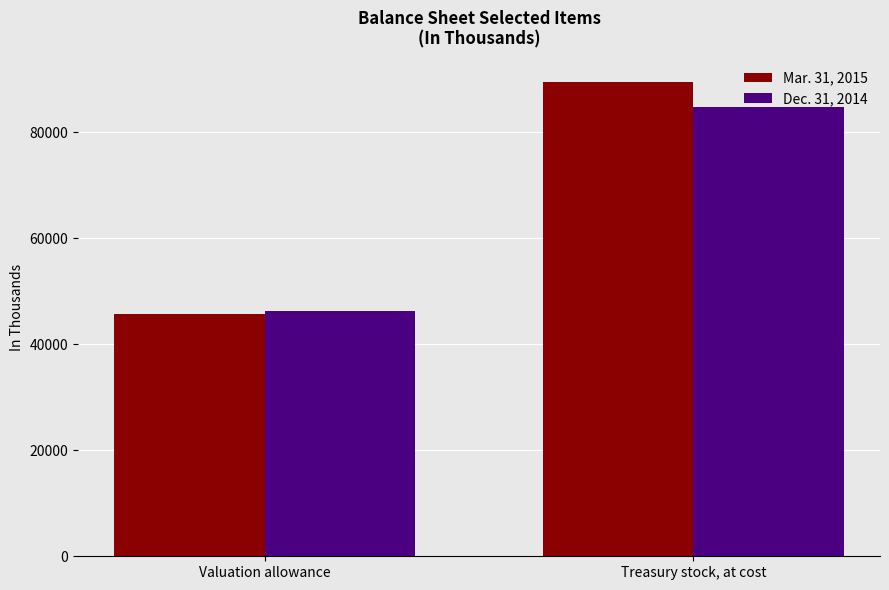

List the series in order of their peak value, highest first.

Mar. 31, 2015, Dec. 31, 2014